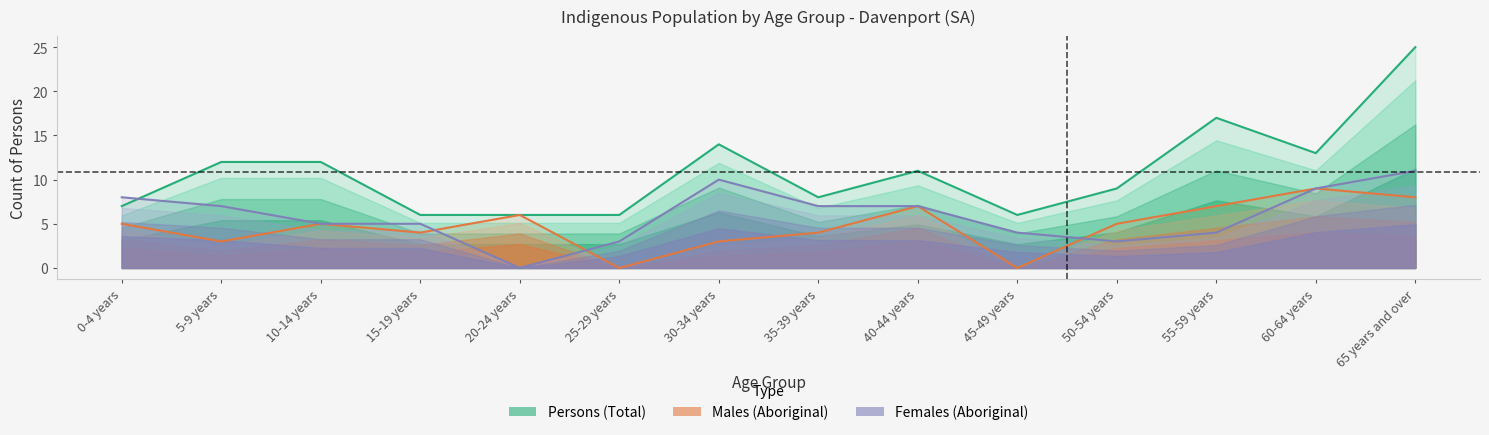

Which category has the lowest value in the Females (Aboriginal) series?

20-24 years